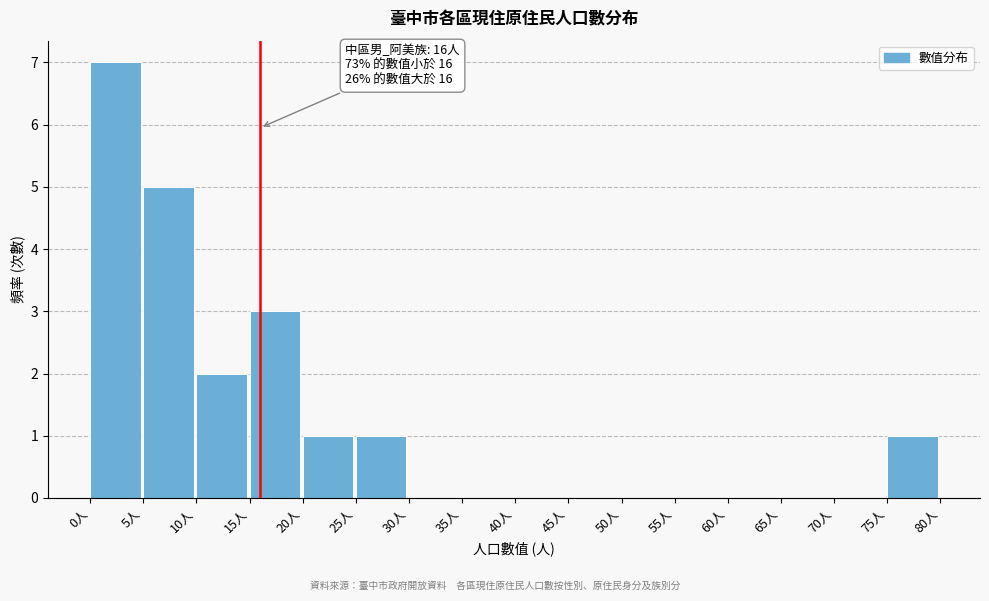

Which range on the x-axis has the tallest bar?

0 to 5